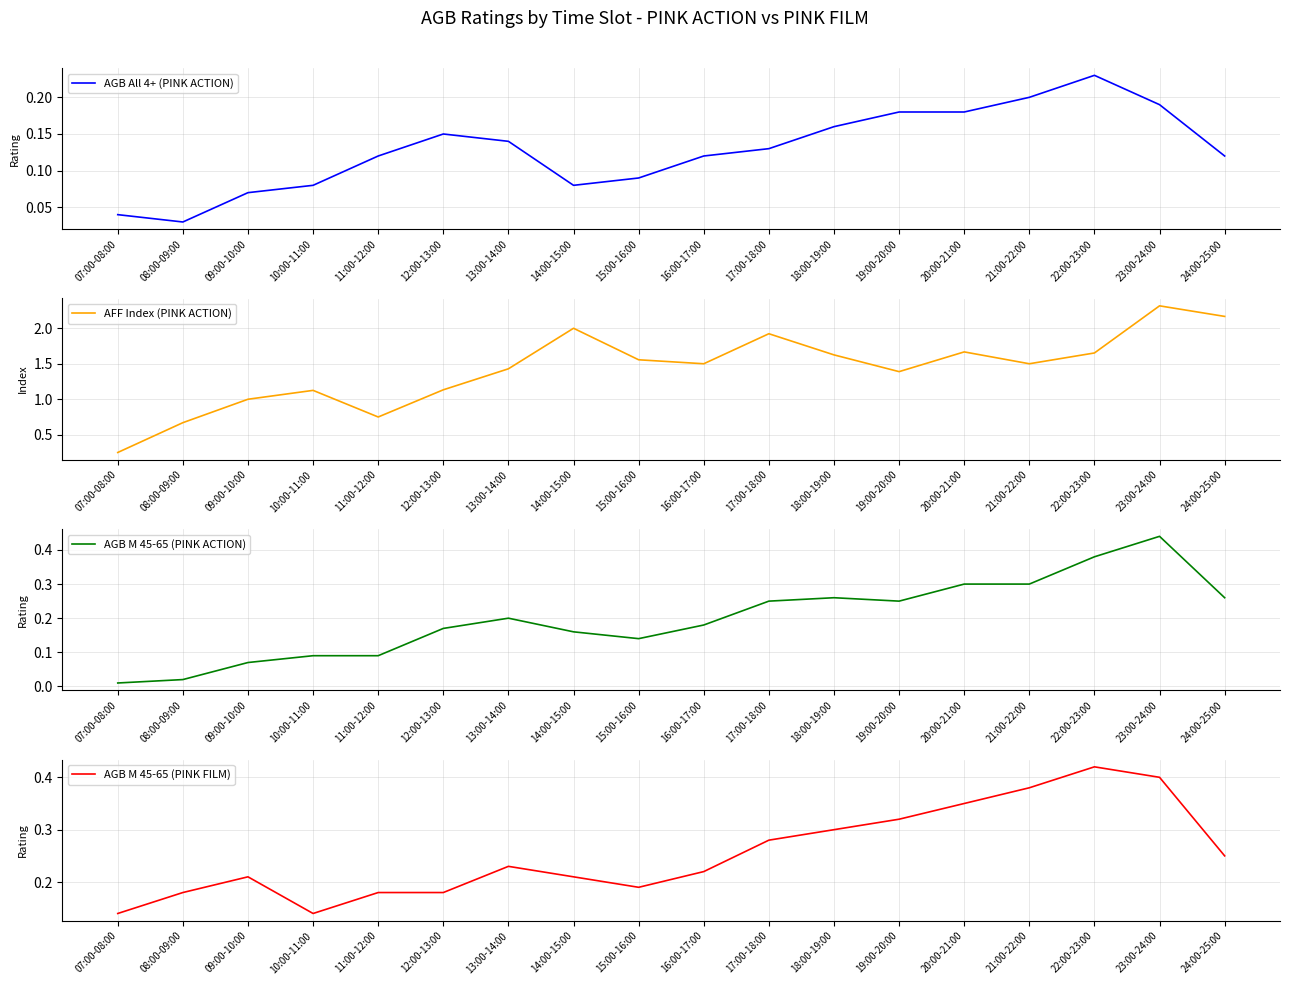

What is the total value across all series at 21:00-22:00?

2.4